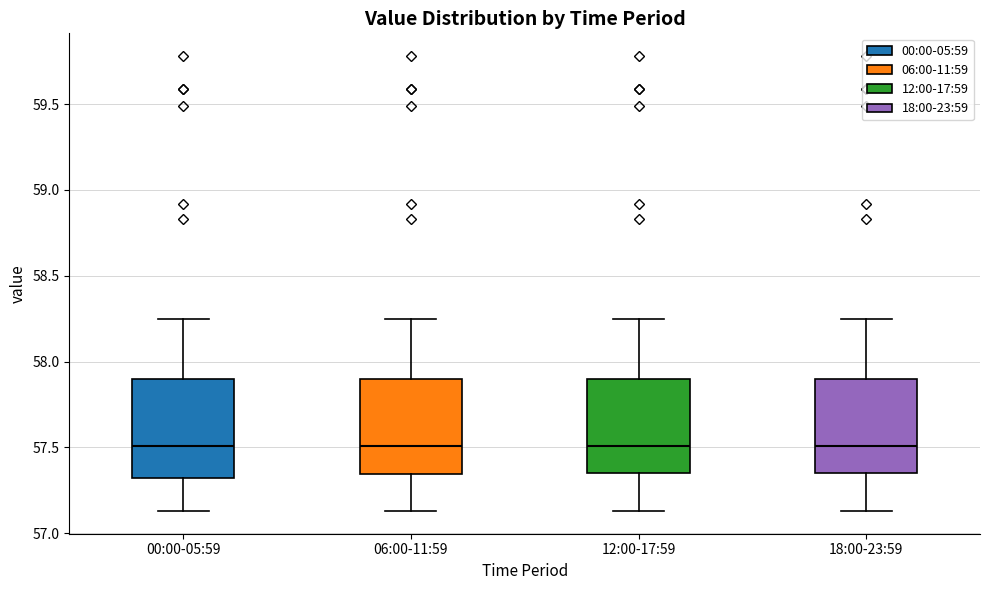

Where does the median line of the box for 06:00-11:59 sit on the y-axis? The values are not printed on the chart, so give them approximately, as read against the axis.

57.50